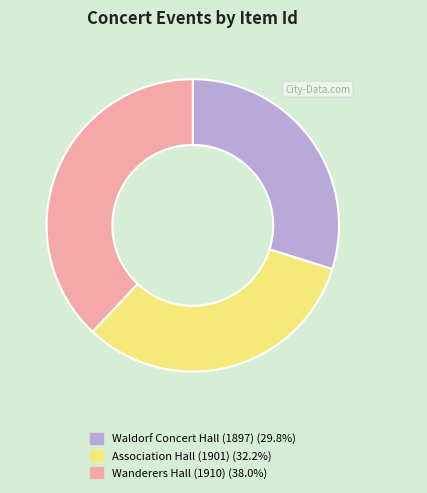

What is the ratio of the value at Wanderers Hall (1910) (38.0%) to the value at Waldorf Concert Hall (1897) (29.8%)?

1.3